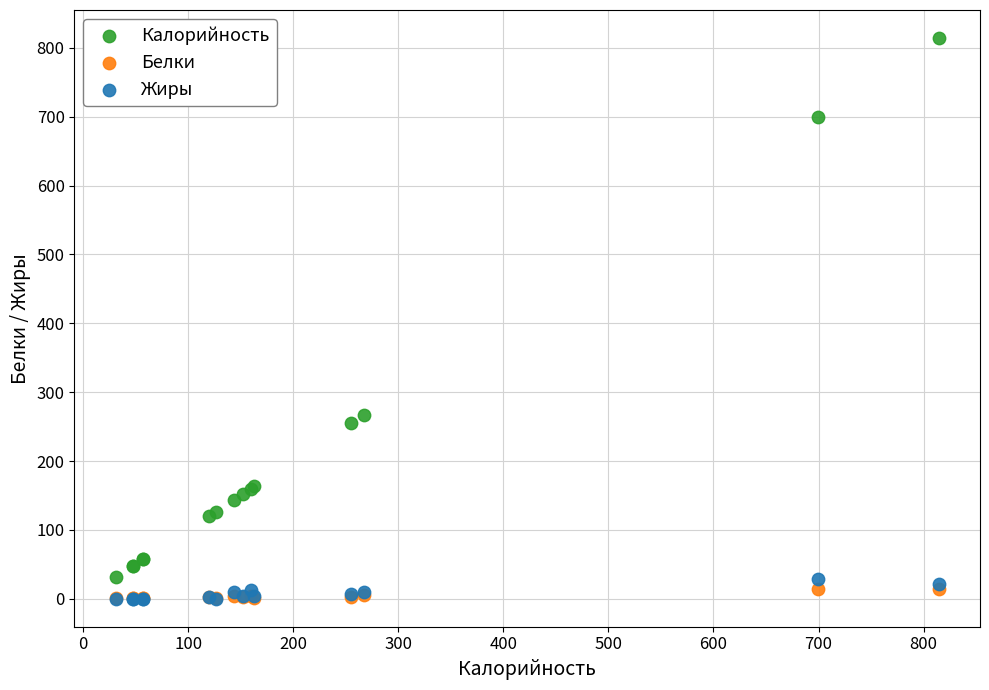

What are all the series names shown in the legend?

Калорийность, Белки, Жиры